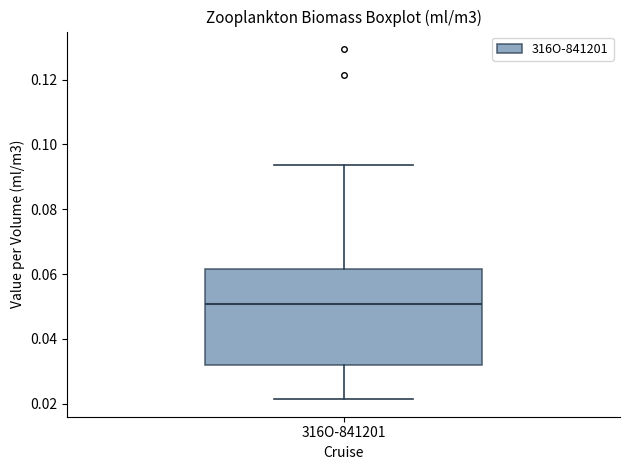

Transcribe this box plot: give where the median line is, the range the box spans, and where the two whiskers end, as read against the y-axis. The values are not printed on the chart, so give them approximately, as read against the axis.

median 0.050, box 0.032 to 0.062, whiskers 0.022 to 0.094